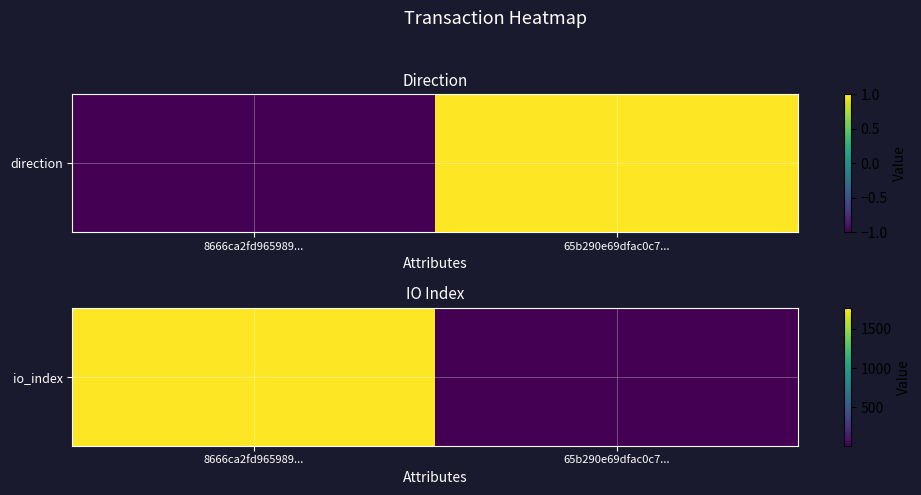

True or false: the data shows 1768 at 8666ca2fd965989....

True